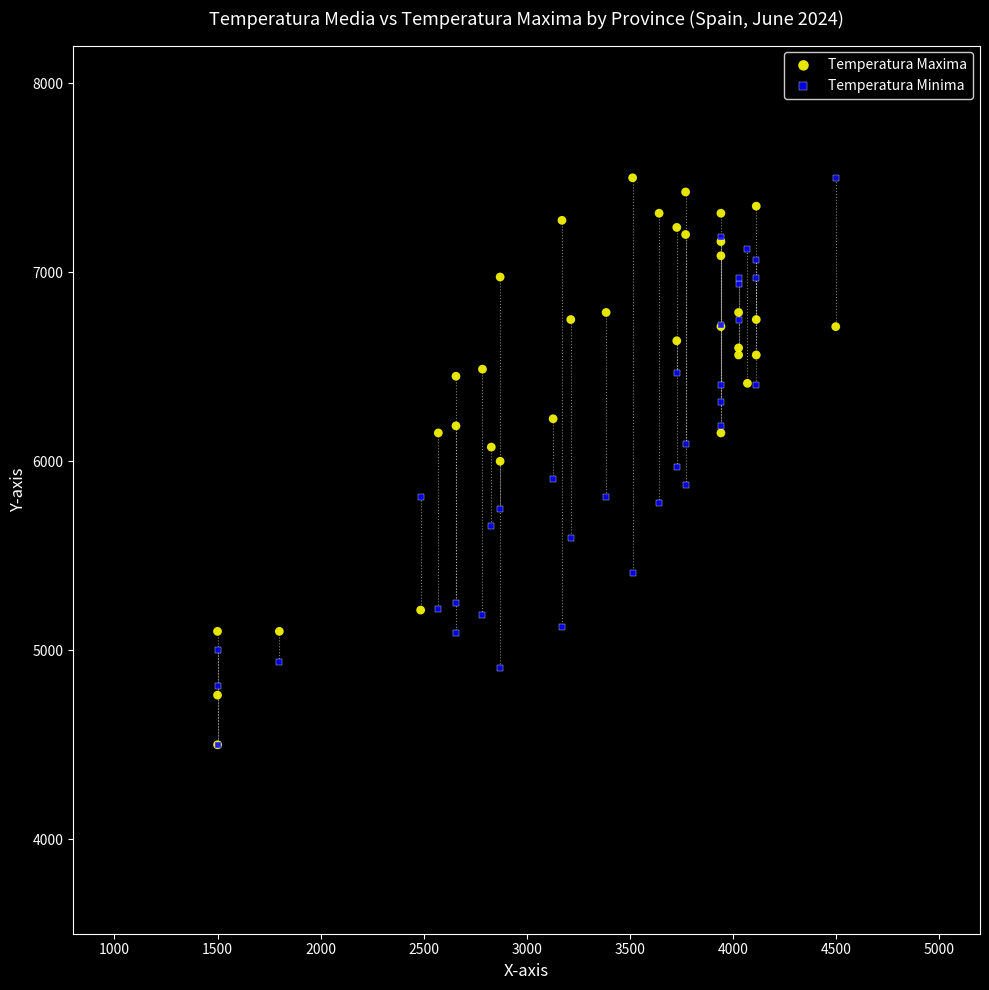

What are all the series names shown in the legend?

Temperatura Maxima, Temperatura Minima